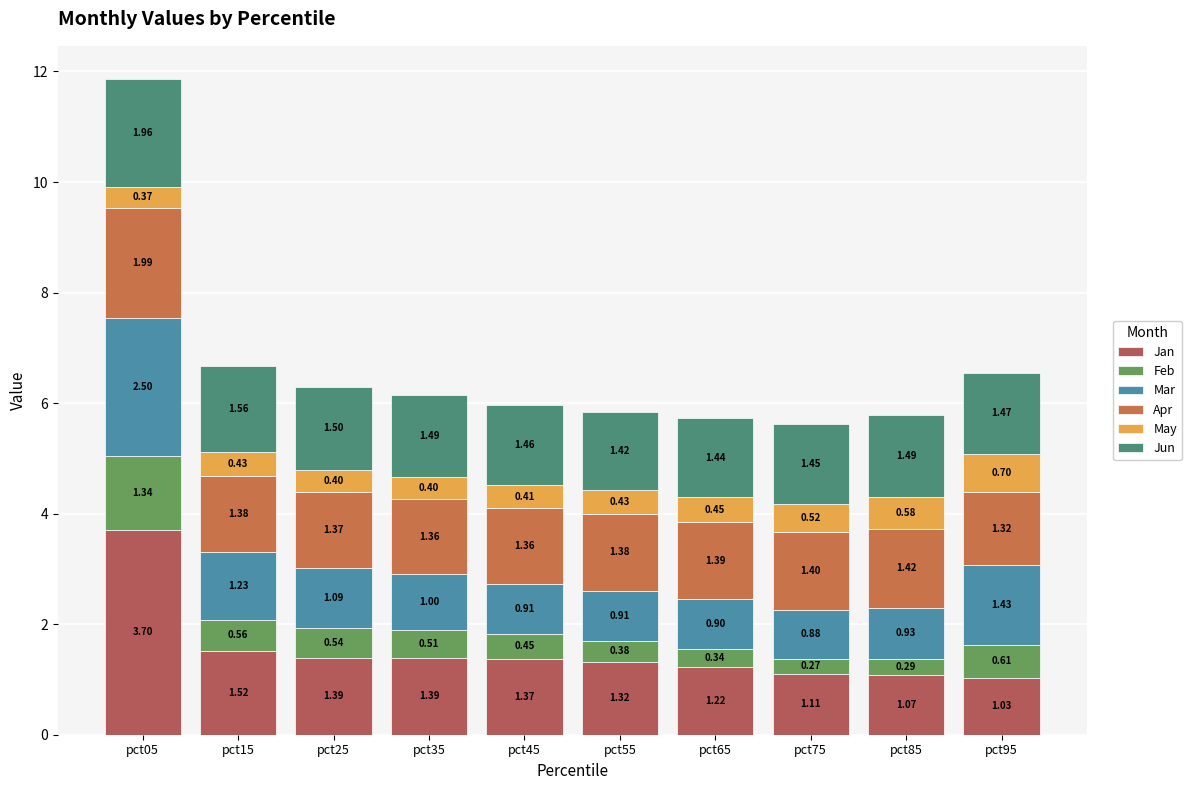

At which label does Jan reach its minimum?

pct95